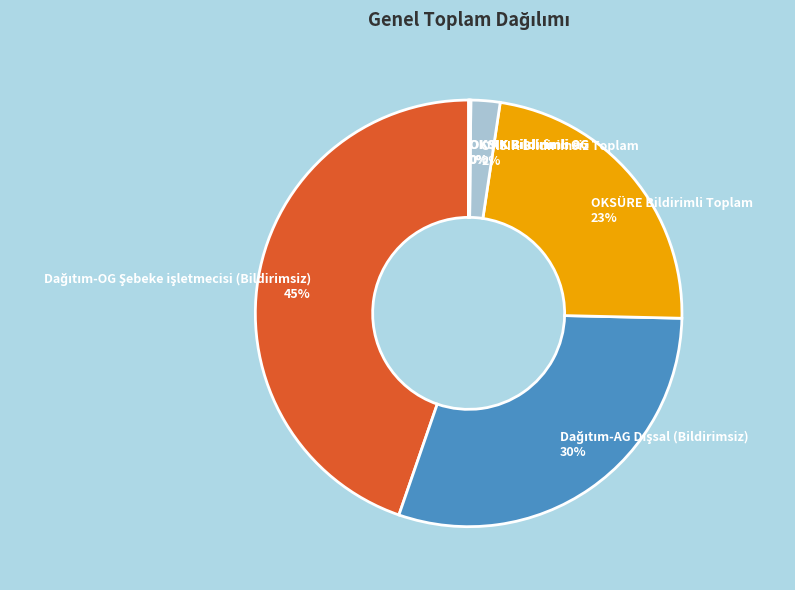

To the nearest percent, what is the difference between the largest and smallest slice percentages?

45%